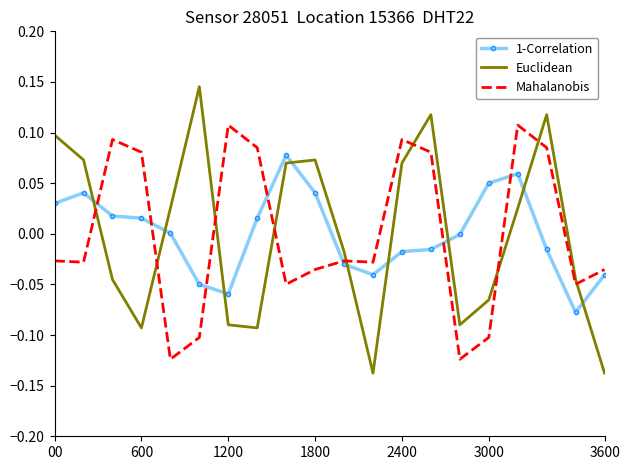

Which series has the widest spread of values?

Euclidean